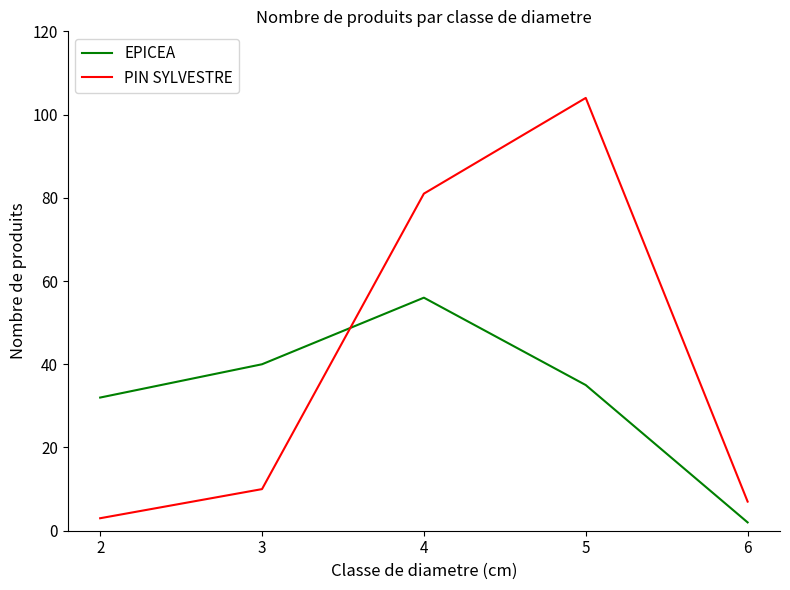

Which series has the widest spread of values?

PIN SYLVESTRE